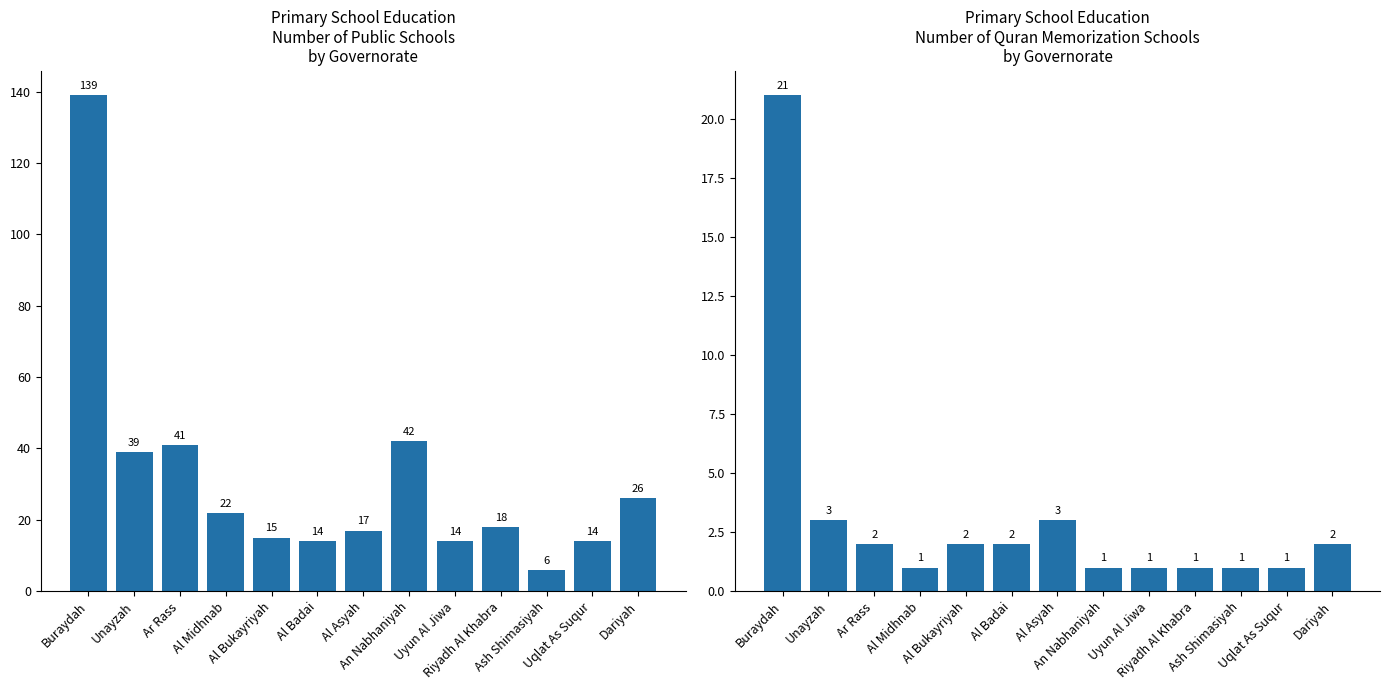

Reading left to right, extract all data points from this chart.

Public Primary Schools: Buraydah=139	Unayzah=39	Ar Rass=41	Al Midhnab=22	Al Bukayriyah=15	Al Badai=14	Al Asyah=17	An Nabhaniyah=42	Uyun Al Jiwa=14	Riyadh Al Khabra=18	Ash Shimasiyah=6	Uqlat As Suqur=14	Dariyah=26
Quran Memorization Schools: Buraydah=21	Unayzah=3	Ar Rass=2	Al Midhnab=1	Al Bukayriyah=2	Al Badai=2	Al Asyah=3	An Nabhaniyah=1	Uyun Al Jiwa=1	Riyadh Al Khabra=1	Ash Shimasiyah=1	Uqlat As Suqur=1	Dariyah=2